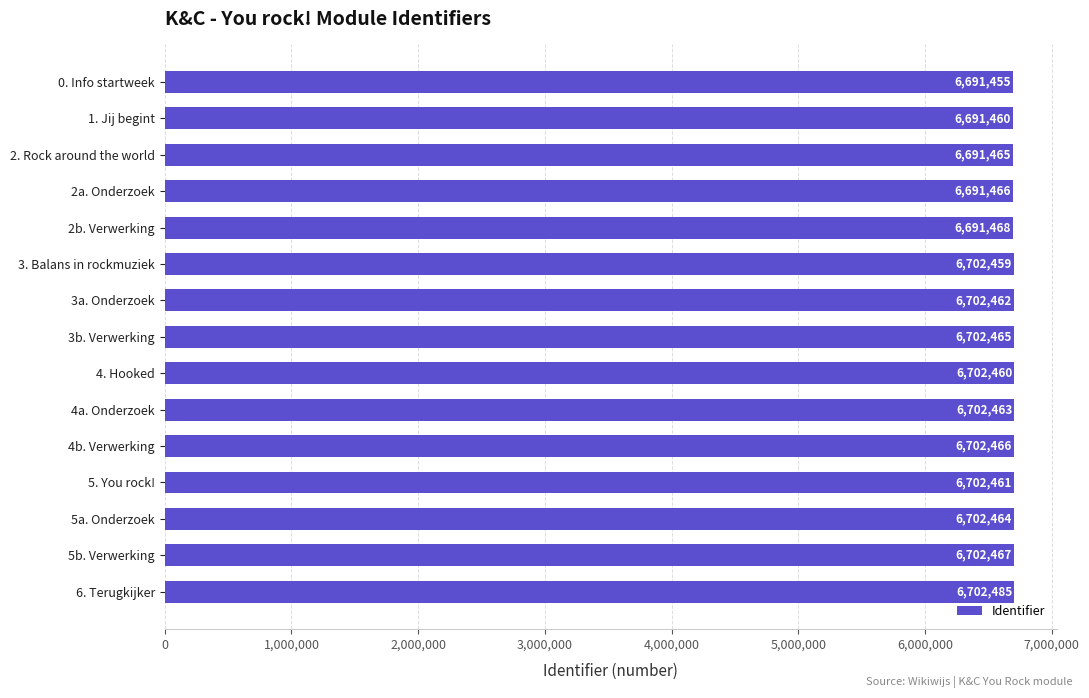

What is the sum of the values at 5. You rock! and 2. Rock around the world?

13393926